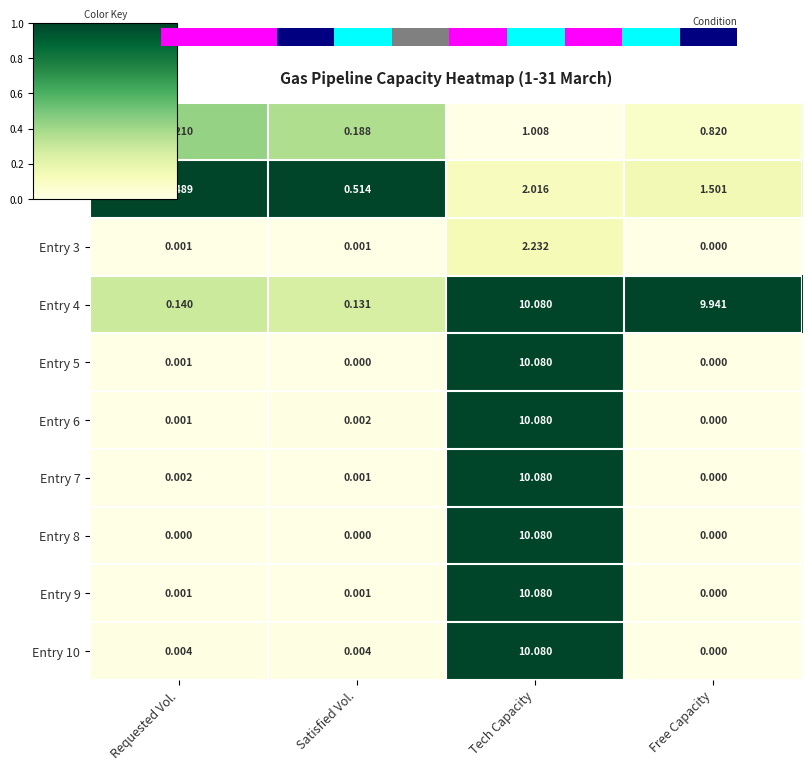

Is the value of Entry 7 at Requested Vol. greater than the value of Entry 1 at Free Capacity?

No